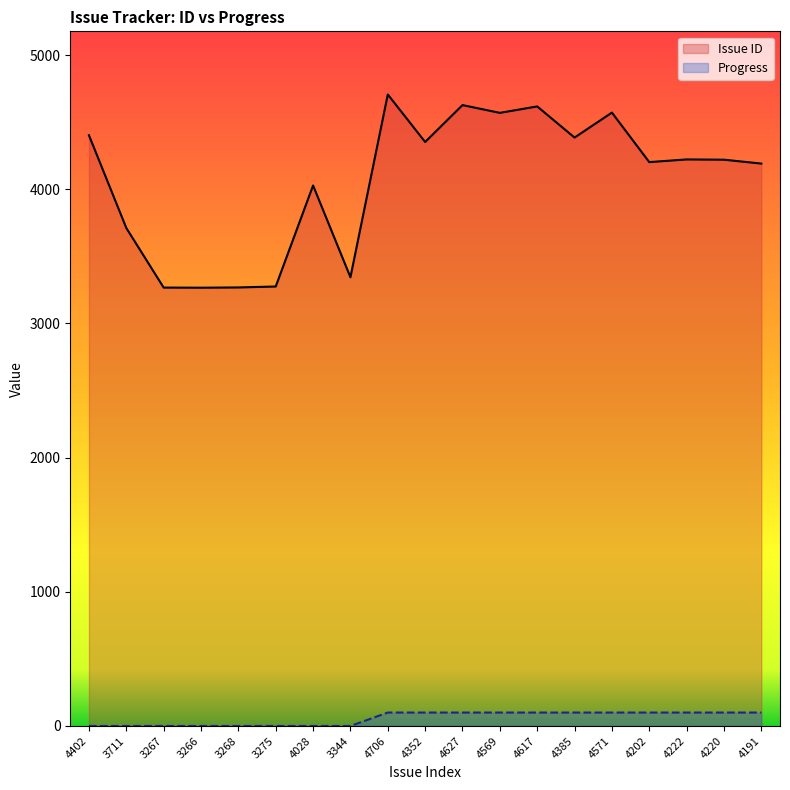

Rank the categories by Progress value from lowest to highest.

4402, 3711, 3267, 3266, 3268, 3275, 4028, 3344, 4706, 4352, 4627, 4569, 4617, 4385, 4571, 4202, 4222, 4220, 4191